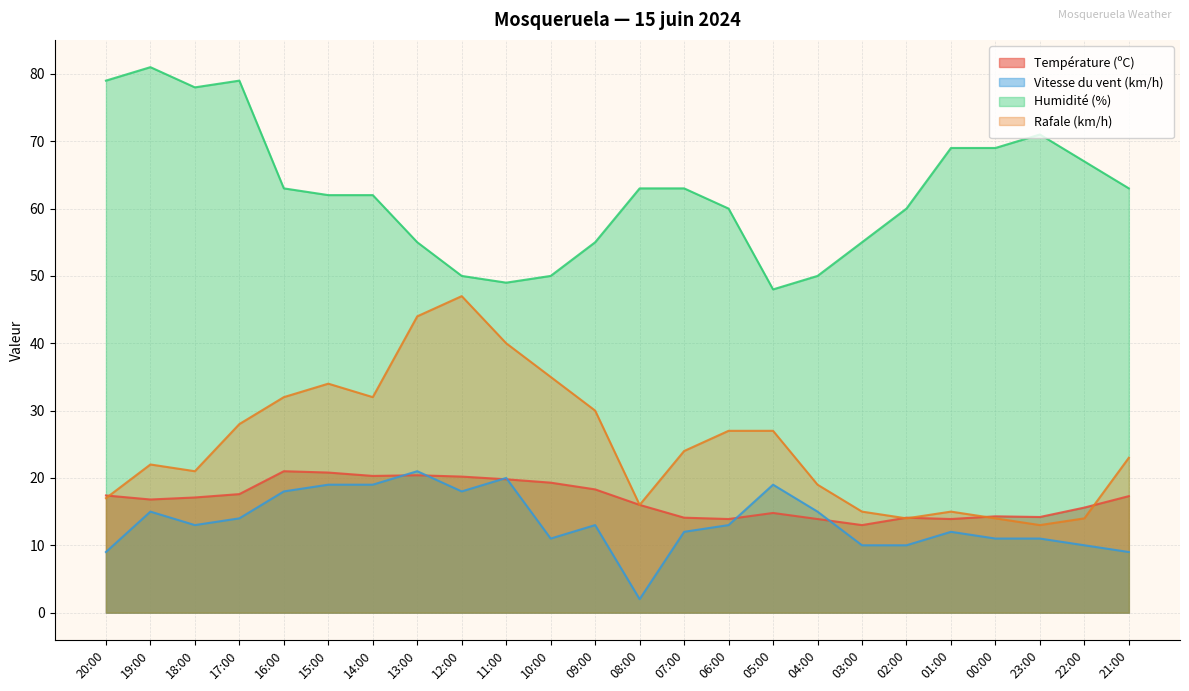

What is the difference between the Humidité (%) values at 13:00 and 10:00?

5.0